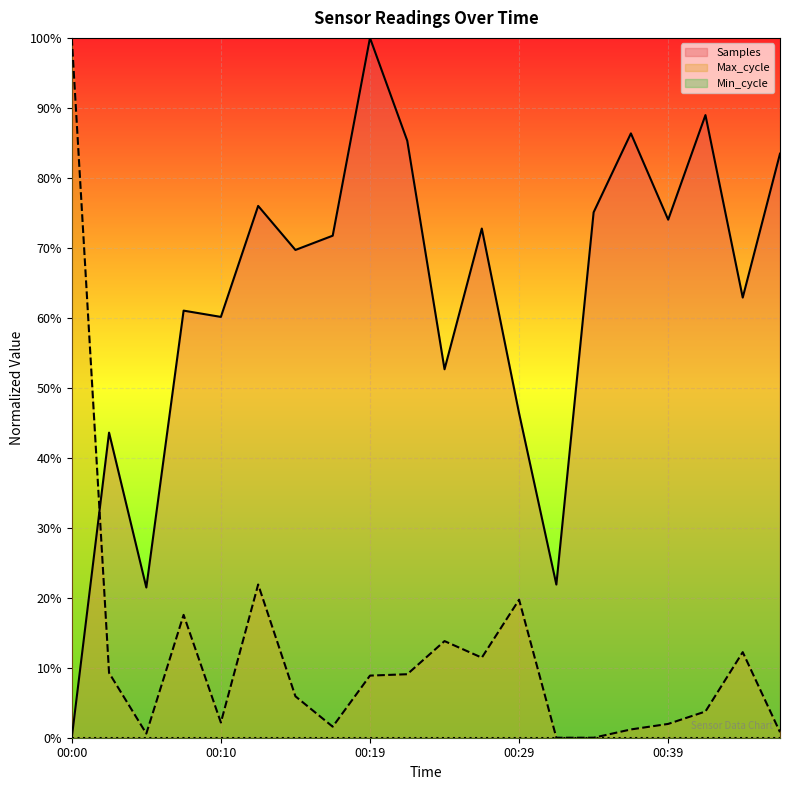

Does the chart display data point markers on the line(s)?

No